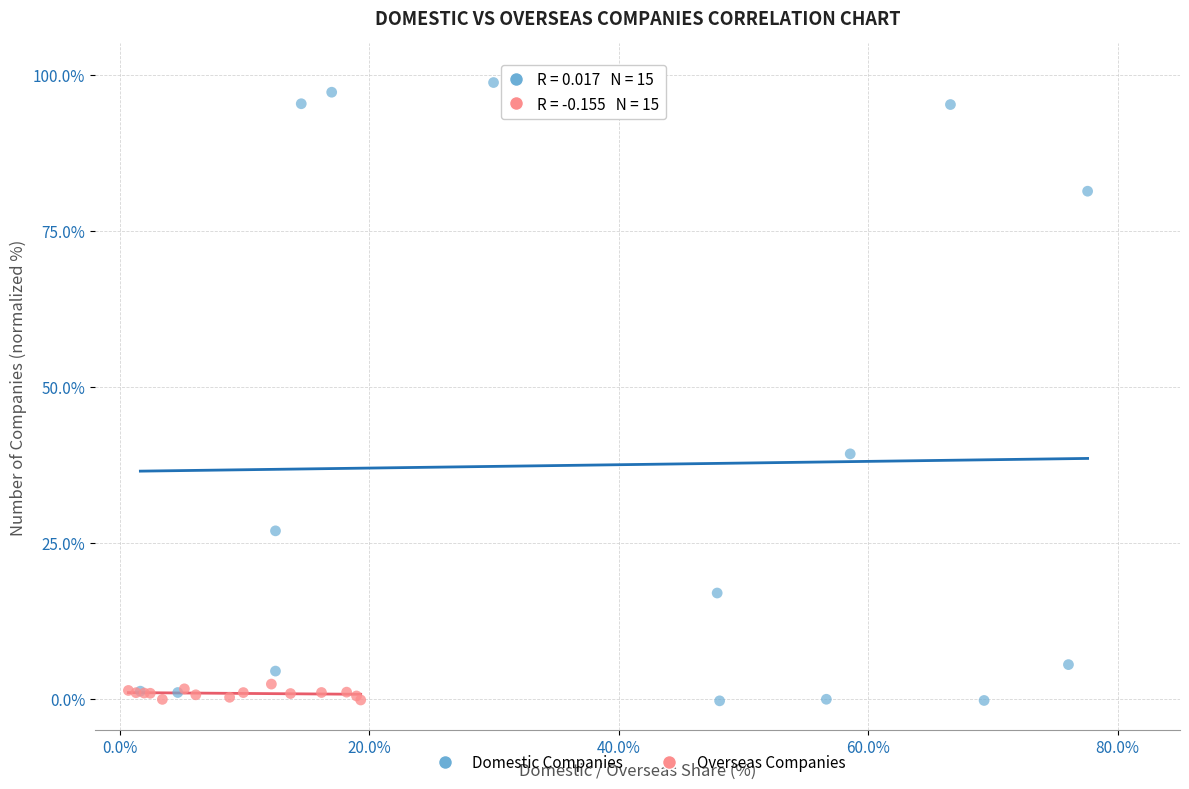

Which series has the largest Y range (max minus min)?

Domestic Companies